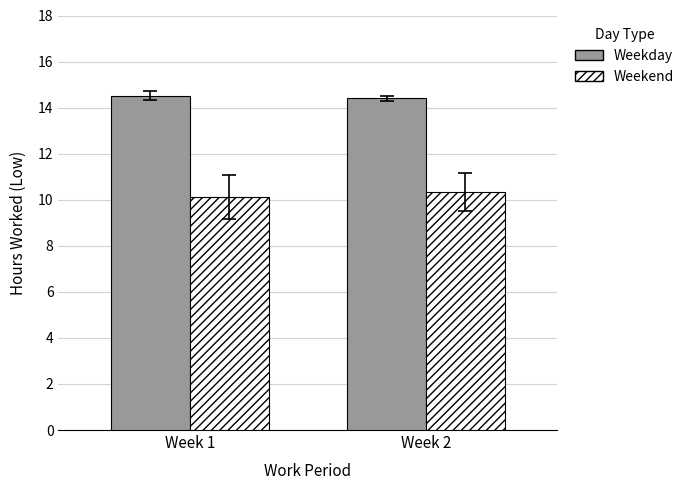

True or false: Weekend has a value of 6.2 at Week 1.

False